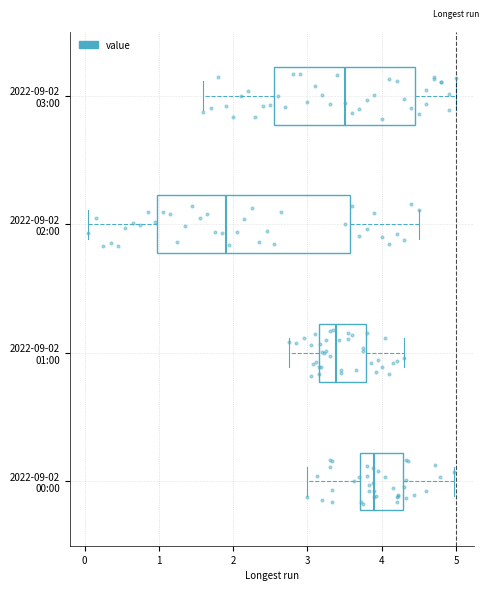

Reading bottom to top, transcribe this box plot: for each box, give where its median line is, the range the box spans, and where its two whiskers end, as read against the x-axis. The values are not printed on the chart, so give them approximately, as read against the axis.

2022-09-02 00:00: median 3.9, box 3.7 to 4.3, whiskers 3.0 to 5.0
2022-09-02 01:00: median 3.4, box 3.2 to 3.8, whiskers 2.8 to 4.3
2022-09-02 02:00: median 1.9, box 1.0 to 3.6, whiskers 0.1 to 4.5
2022-09-02 03:00: median 3.5, box 2.6 to 4.5, whiskers 1.6 to 5.0